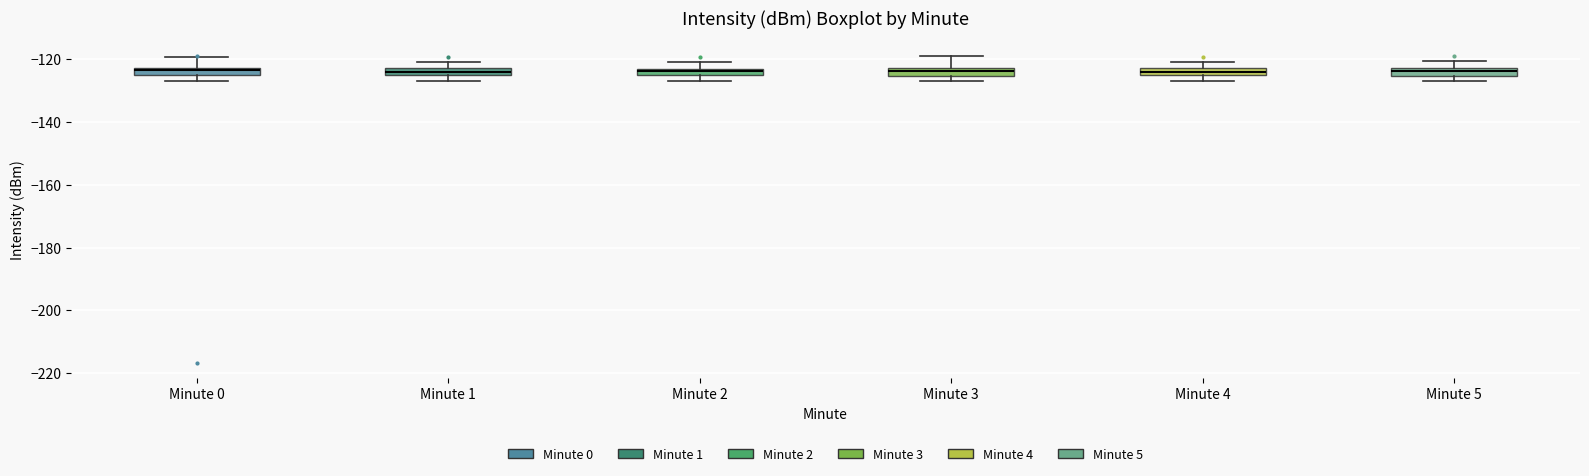

Where does the upper whisker of the box for Minute 1 end on the y-axis? The values are not printed on the chart, so give them approximately, as read against the axis.

-120